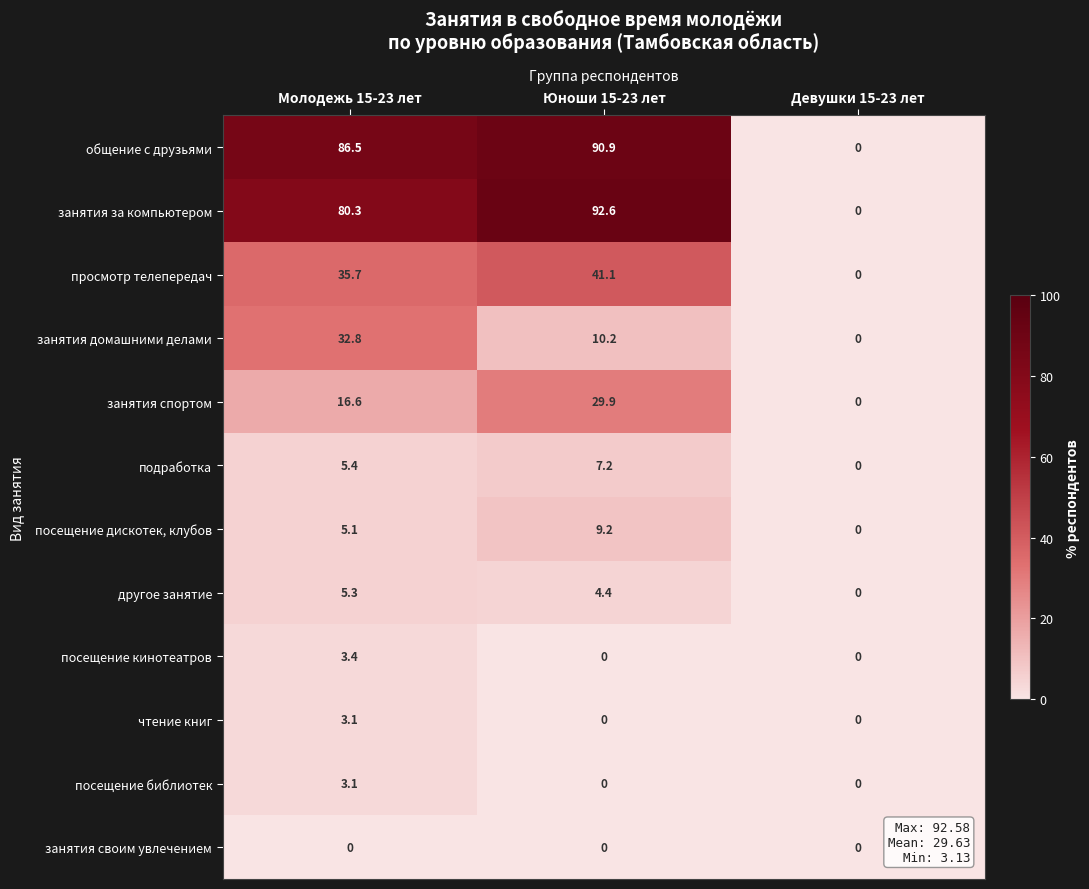

Which category has the lowest value in the другое занятие series?

Девушки 15-23 лет